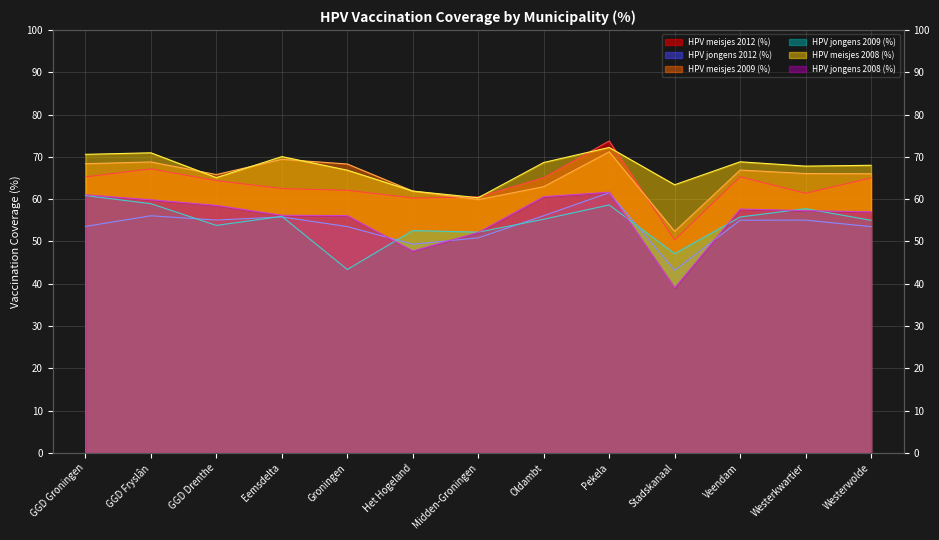

What is the spread (max minus min) of values at Westerwolde?

14.5